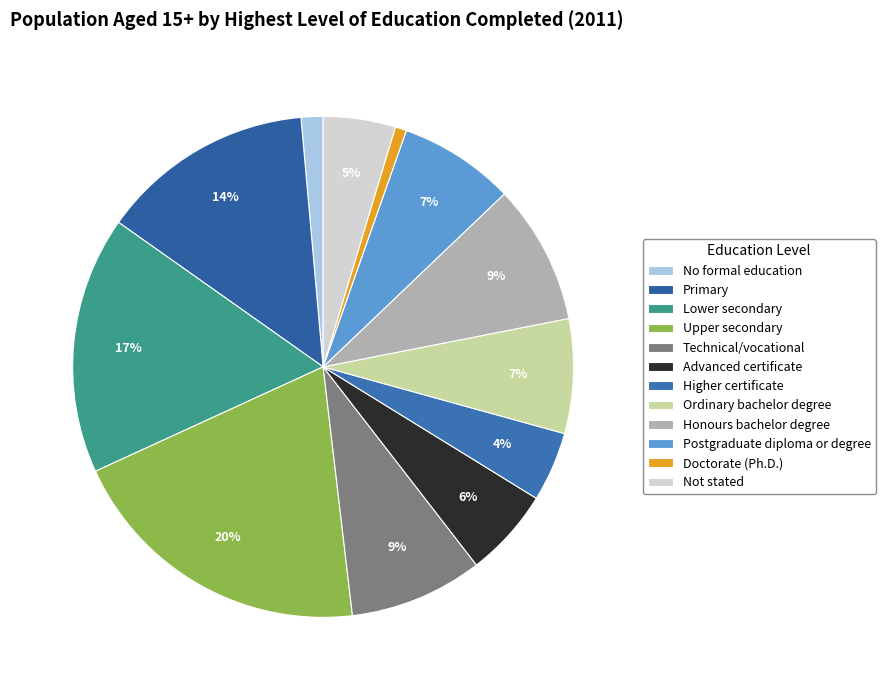

Does Upper secondary represent more than half of the total?

No